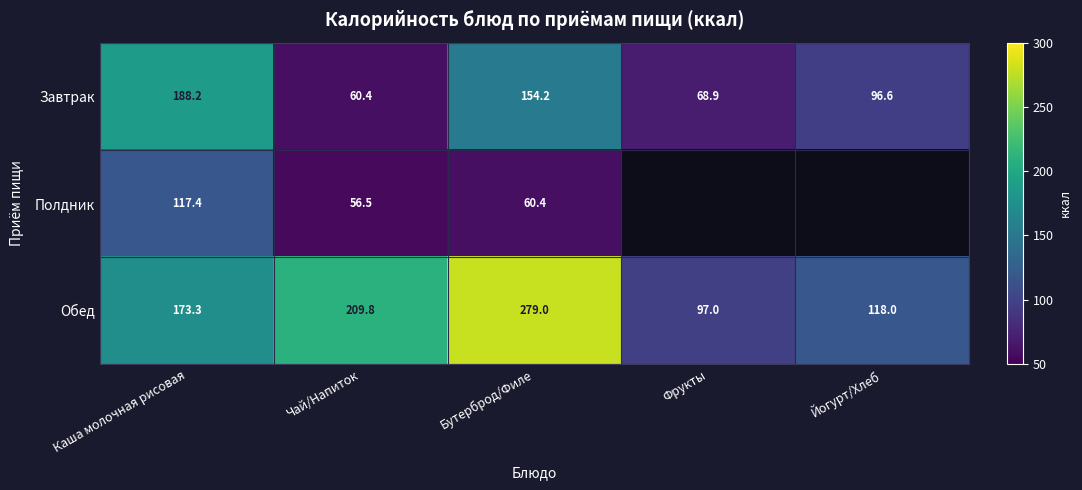

The Завтрак series shows 312.6 at Каша молочная рисовая. True or false?

False